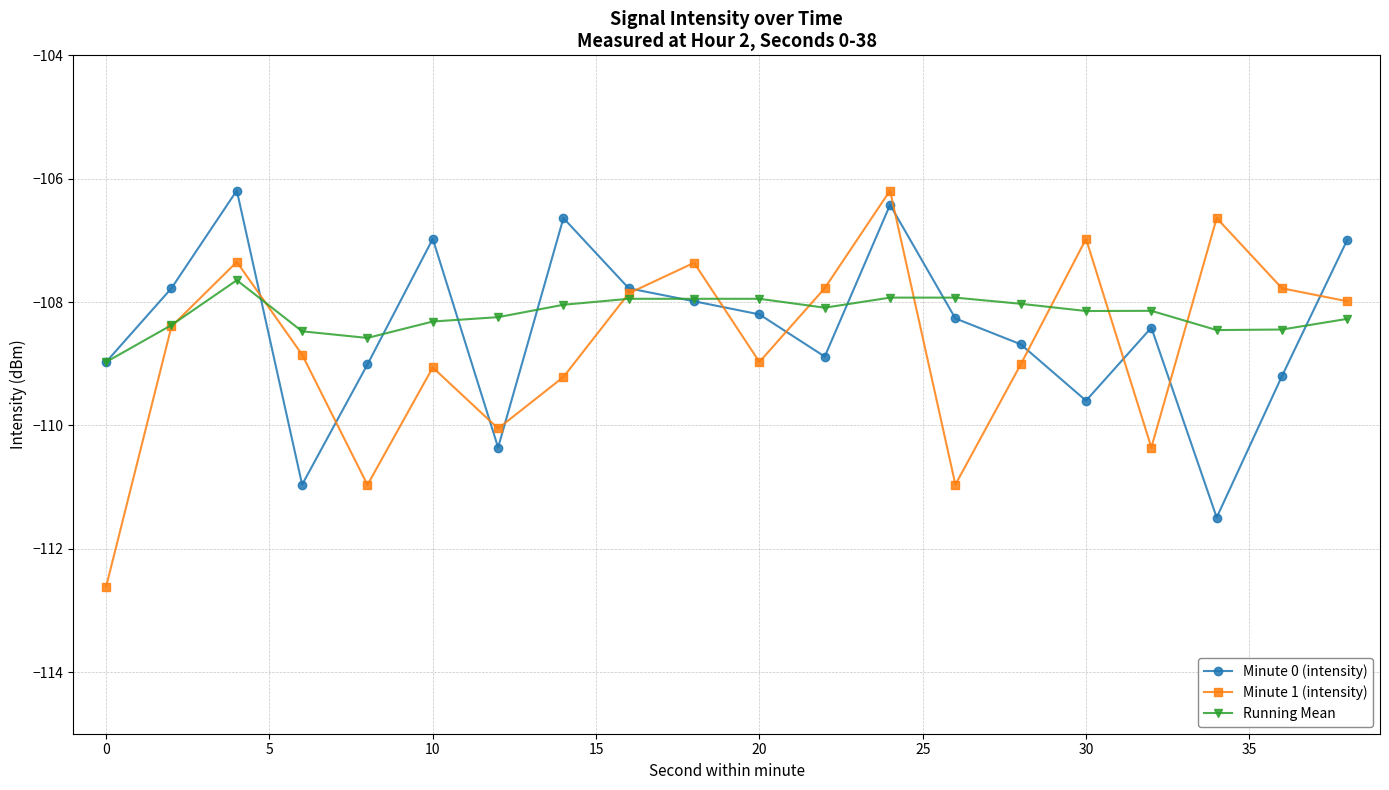

What is the value of the Minute 1 (intensity) point at the 19th from the left?

-107.8